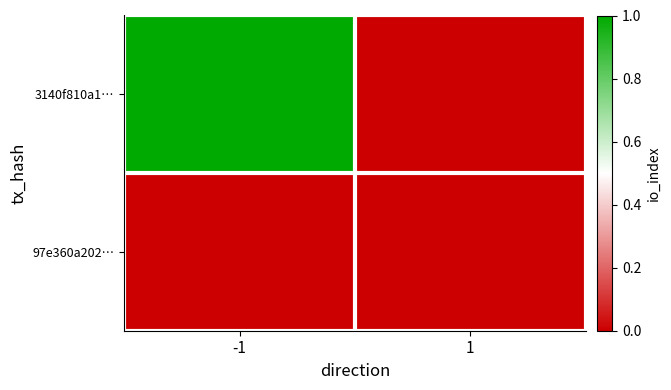

How many categories are shown in the chart?

2